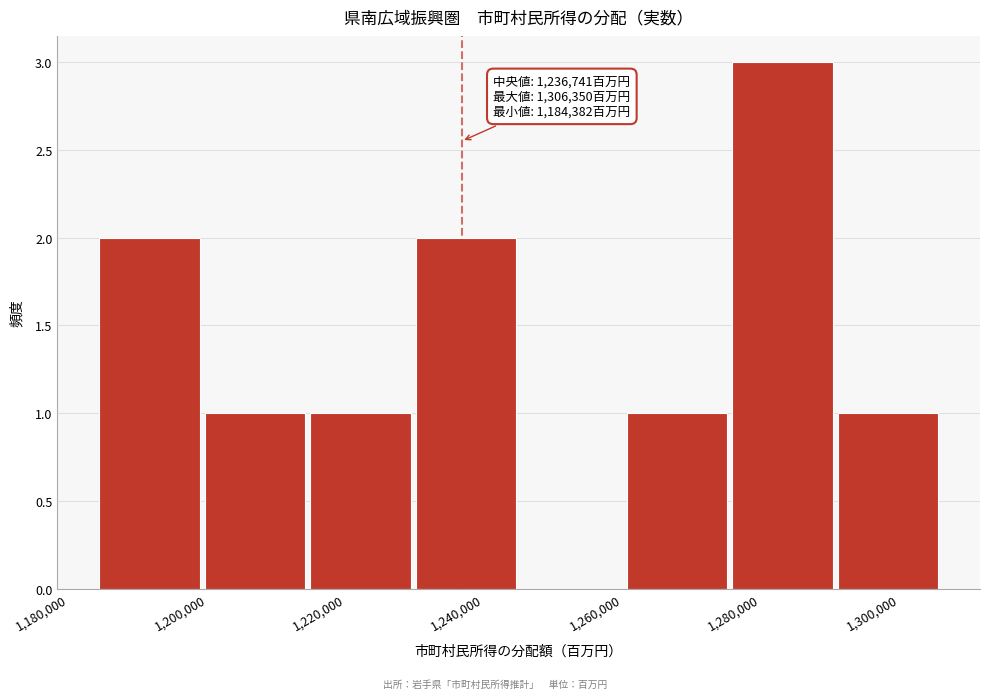

Which range on the x-axis has the tallest bar?

1276000 to 1292000